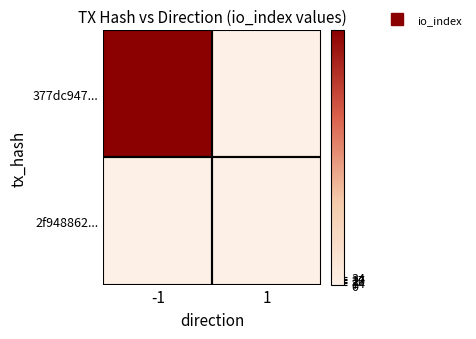

At how many categories does at least one series exceed 20?

1